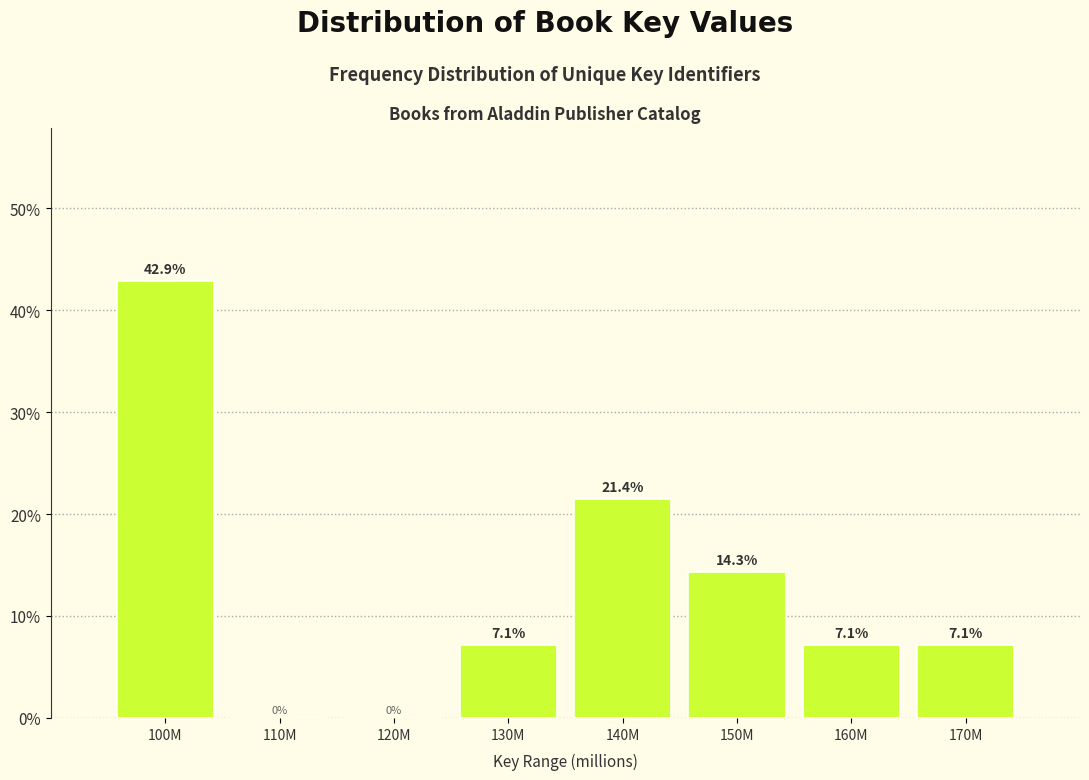

Reading left to right, extract all data points from this chart.

100M=42.9	110M=0.0	120M=0.0	130M=7.1	140M=21.4	150M=14.3	160M=7.1	170M=7.1